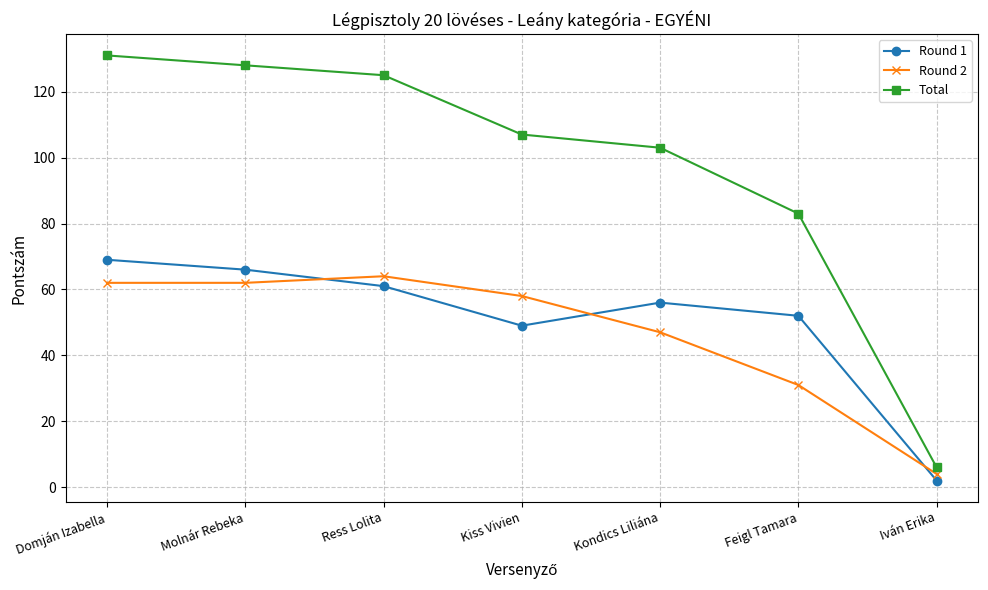

Reading right to left, extract all data points from this chart.

Round 1: Iván Erika=2	Feigl Tamara=52	Kondics Liliána=56	Kiss Vivien=49	Ress Lolita=61	Molnár Rebeka=66	Domján Izabella=69
Round 2: Iván Erika=4	Feigl Tamara=31	Kondics Liliána=47	Kiss Vivien=58	Ress Lolita=64	Molnár Rebeka=62	Domján Izabella=62
Total: Iván Erika=6	Feigl Tamara=83	Kondics Liliána=103	Kiss Vivien=107	Ress Lolita=125	Molnár Rebeka=128	Domján Izabella=131